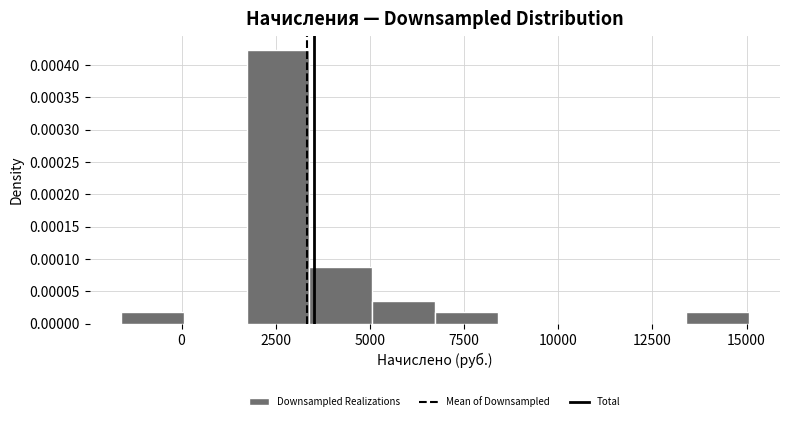

Read against the x-axis, roughly where is the centre of the tallest bar?

2500